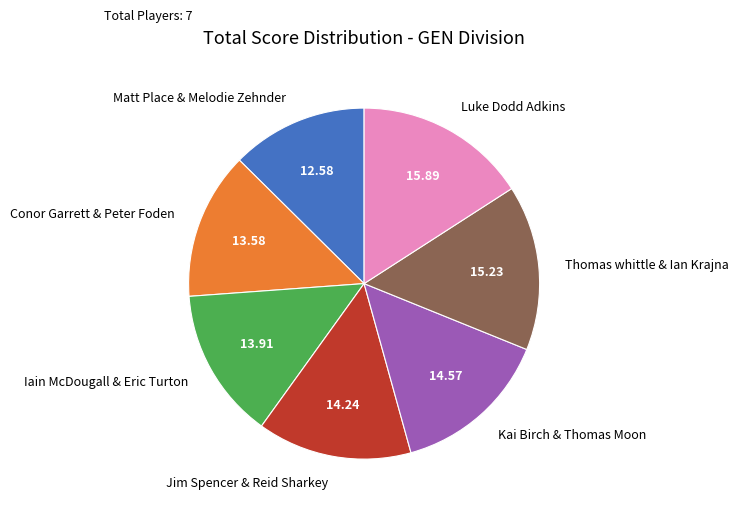

Which slice is the smallest?

Matt Place & Melodie Zehnder